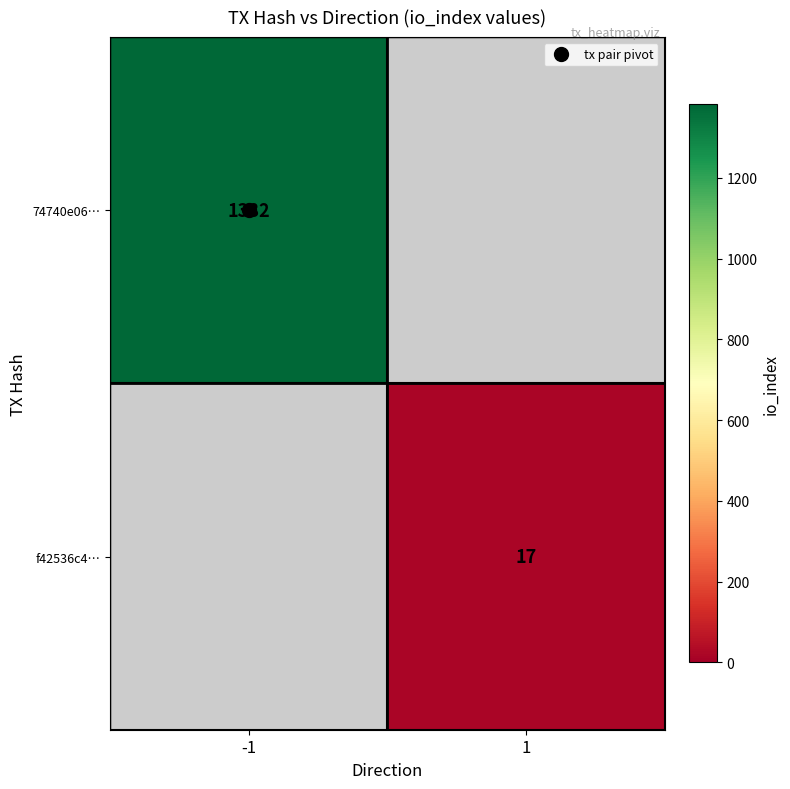

Which series has the widest spread of values?

74740e06…